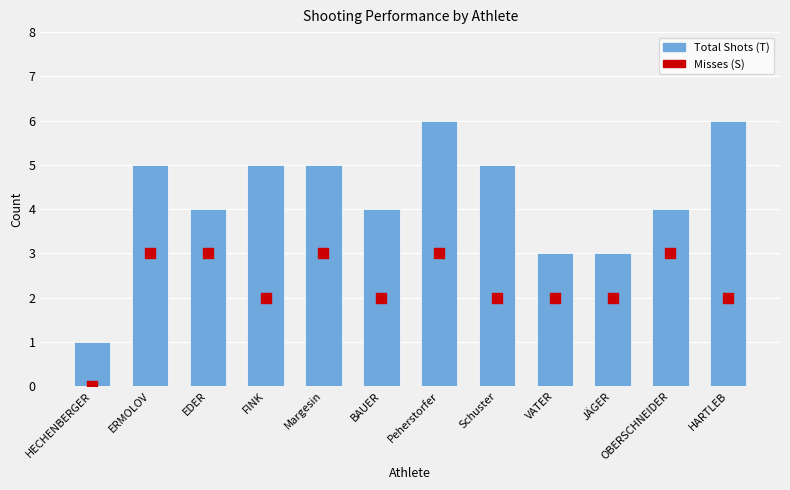

At how many categories does at least one series exceed 4?

6